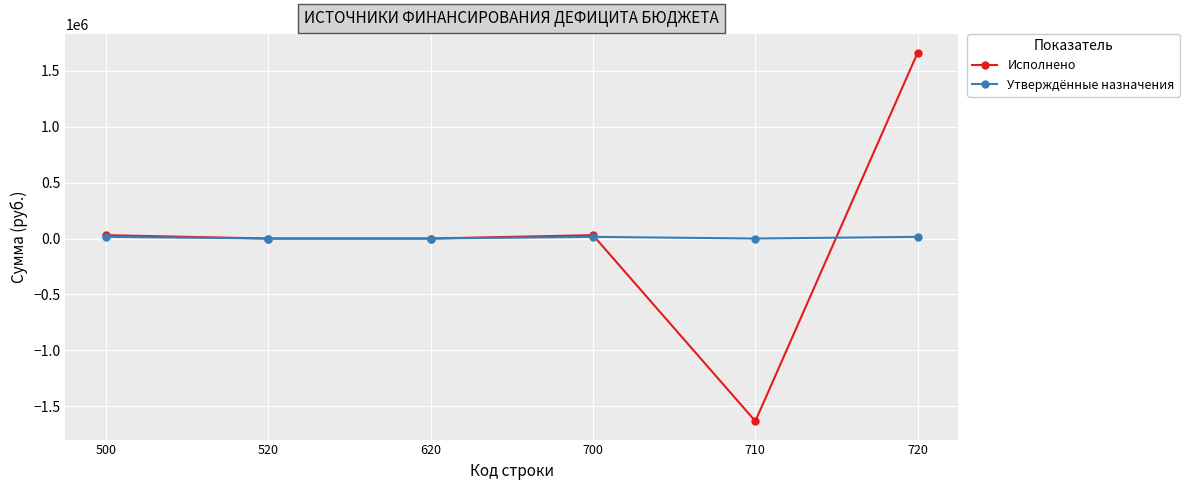

True or false: Исполнено has more than 0 points higher than both neighbors.

True